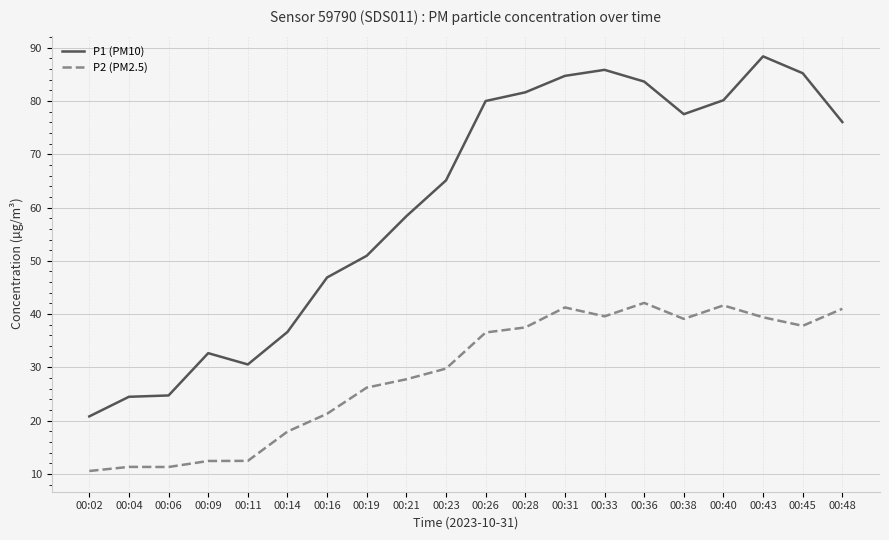

How many values in the P2 (PM2.5) series exceed 36?

10